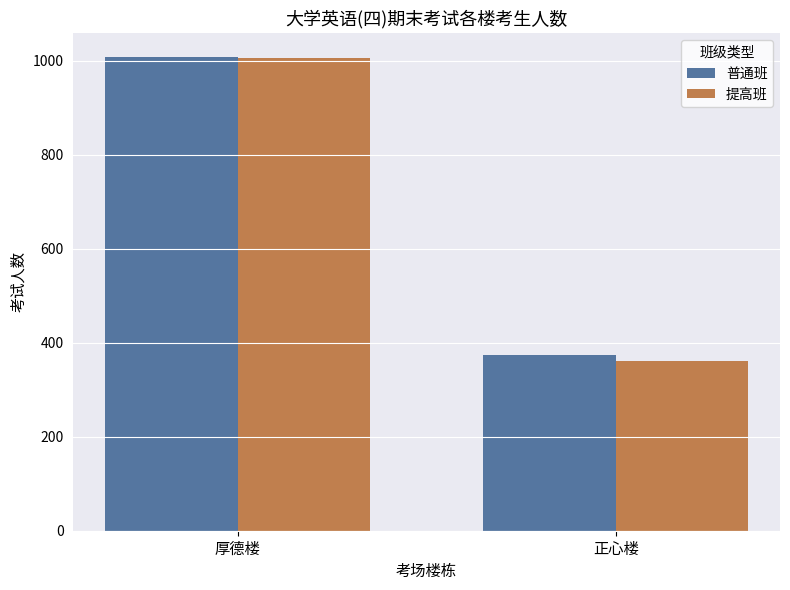

Rank the categories by 提高班 value from highest to lowest.

厚德楼, 正心楼